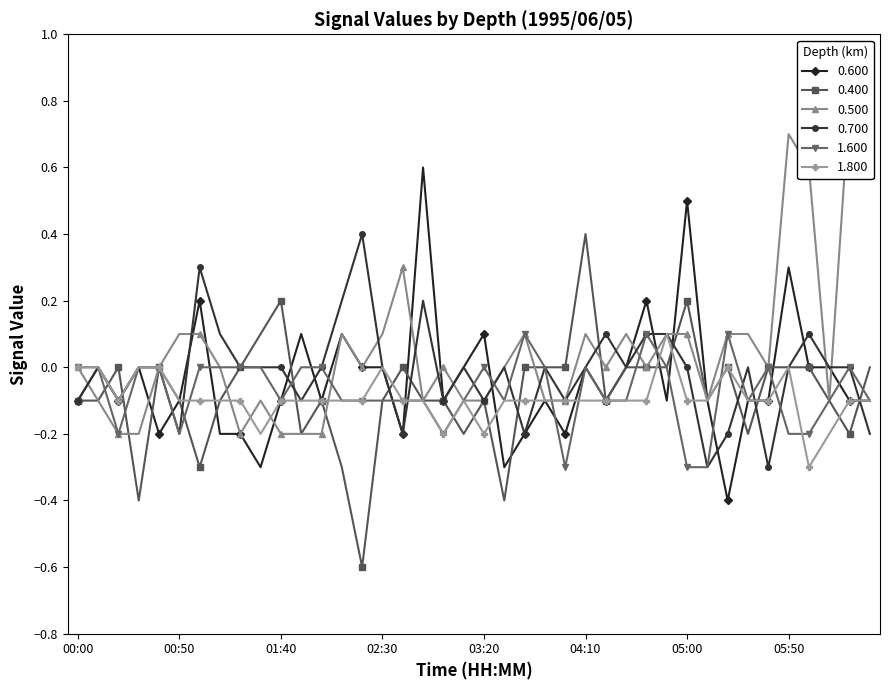

Rank the series at 06:20 from lowest to highest value.

0.400, 0.600, 1.800, 0.700, 1.600, 0.500